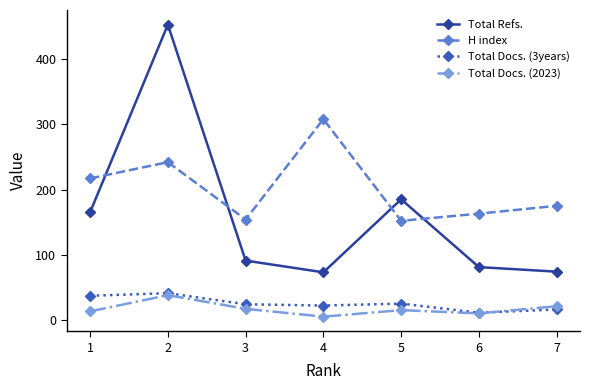

How many data points in H index are less than 175?

3